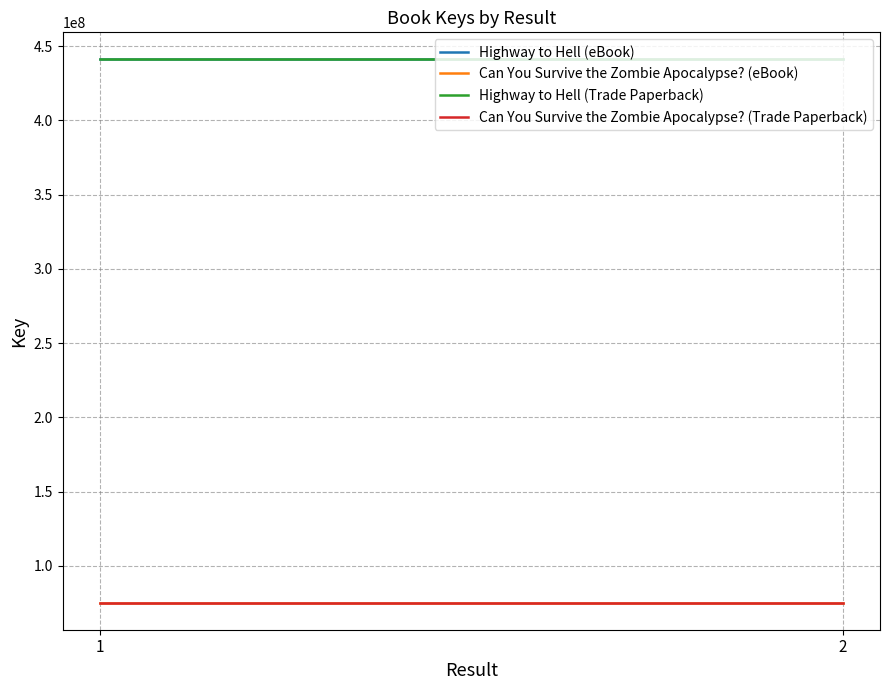

Between 2 and 1, which is larger?

2